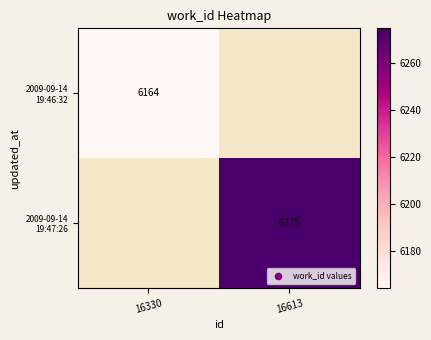

Which category has the lowest value in the 2009-09-14 19:47:26 series?

16330